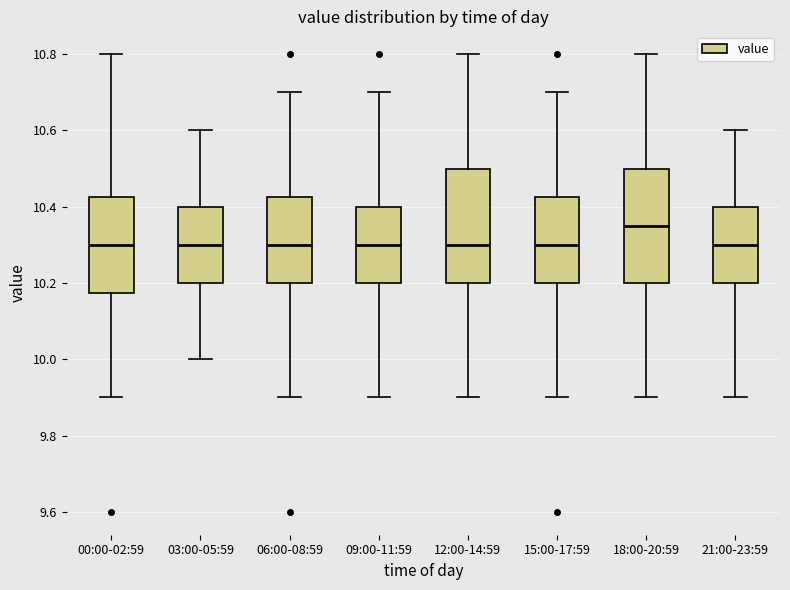

Reading left to right, transcribe this box plot: for each box, give where its median line is, the range the box spans, and where its two whiskers end, as read against the y-axis. The values are not printed on the chart, so give them approximately, as read against the axis.

00:00-02:59: median 10.30, box 10.18 to 10.42, whiskers 9.90 to 10.80
03:00-05:59: median 10.30, box 10.20 to 10.40, whiskers 10.00 to 10.60
06:00-08:59: median 10.30, box 10.20 to 10.42, whiskers 9.90 to 10.70
09:00-11:59: median 10.30, box 10.20 to 10.40, whiskers 9.90 to 10.70
12:00-14:59: median 10.30, box 10.20 to 10.50, whiskers 9.90 to 10.80
15:00-17:59: median 10.30, box 10.20 to 10.42, whiskers 9.90 to 10.70
18:00-20:59: median 10.36, box 10.20 to 10.50, whiskers 9.90 to 10.80
21:00-23:59: median 10.30, box 10.20 to 10.40, whiskers 9.90 to 10.60